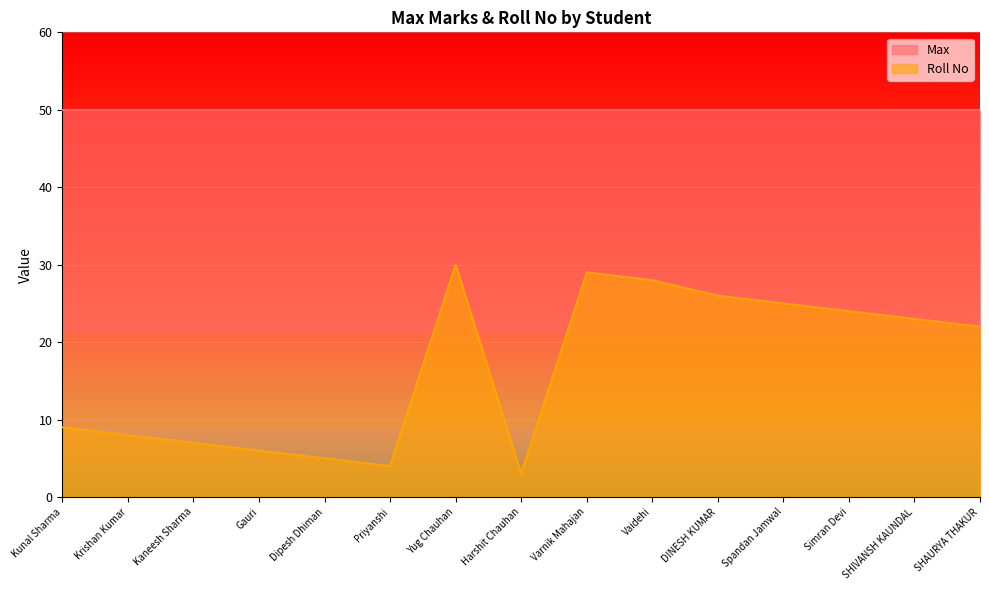

List the labels in order of value, largest first.

Yug Chauhan, Varnik Mahajan, Vaidehi, DINESH KUMAR, Spandan Jamwal, Simran Devi, SHIVANSH KAUNDAL, SHAURYA THAKUR, Kunal Sharma, Krishan Kumar, Kaneesh Sharma, Gauri, Dipesh Dhiman, Priyanshi, Harshit Chauhan